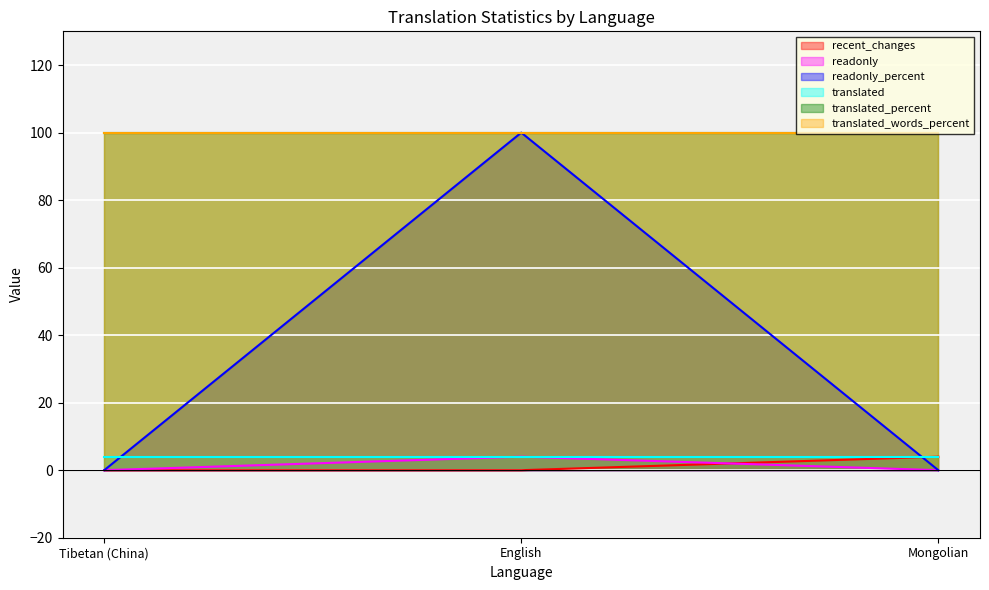

What is the label of the 1st point from the left?

Tibetan (China)